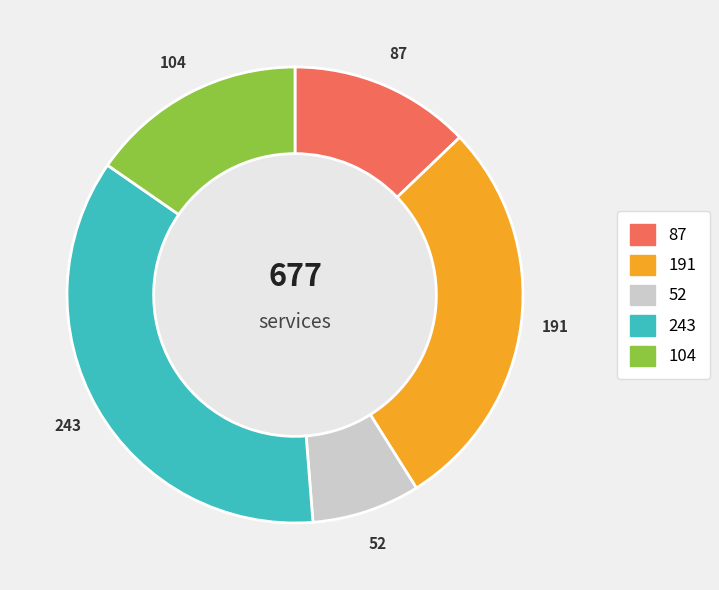

Is there a majority slice in this chart?

No